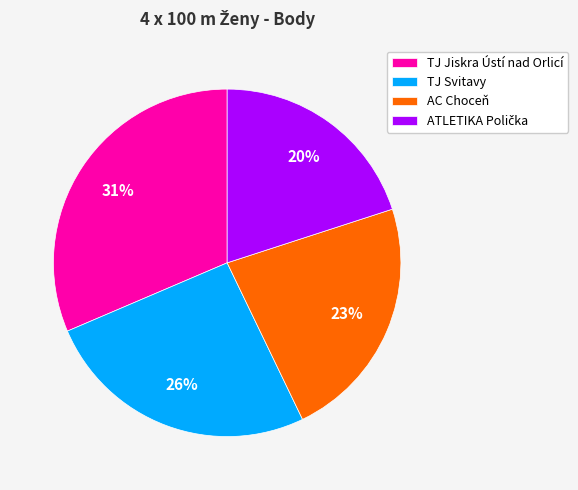

What percentage is the TJ Jiskra Ústí nad Orlicí slice, to the nearest percent?

31%